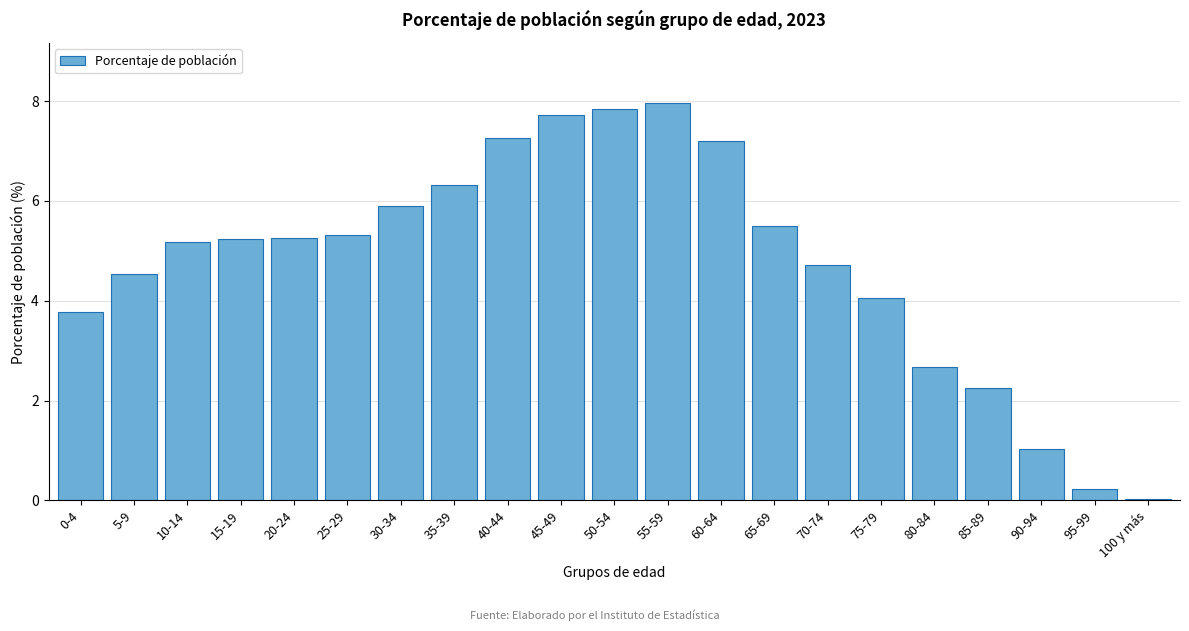

Is it true that the value at 70-74 is 7.4?

False